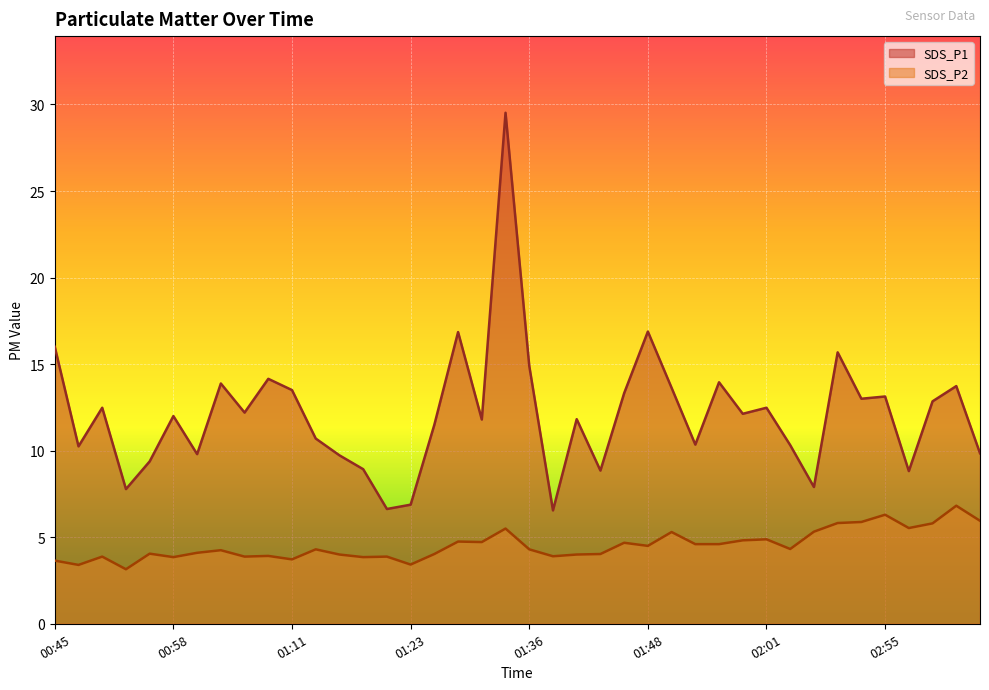

List the series in order of their peak value, lowest first.

SDS_P2, SDS_P1